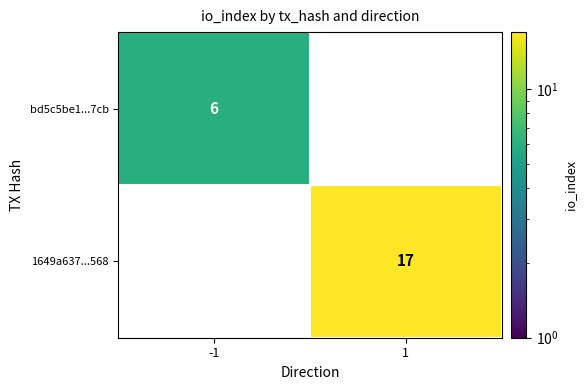

What is the minimum value shown in the chart?

6.0